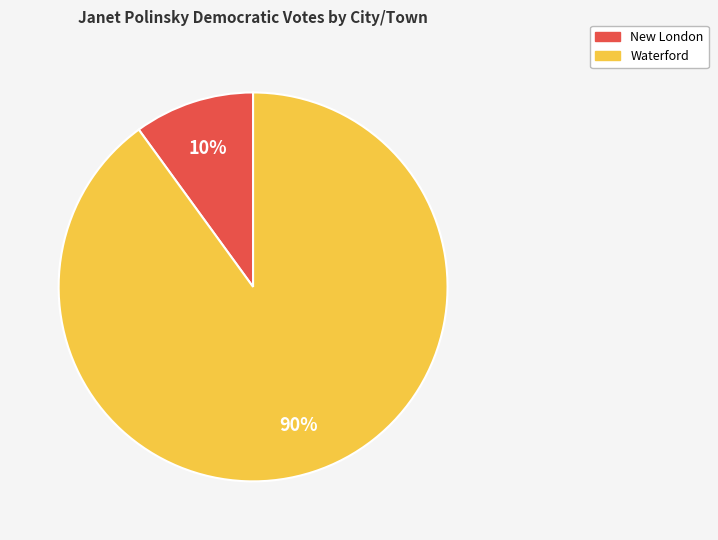

Count the number of slices in the pie.

2